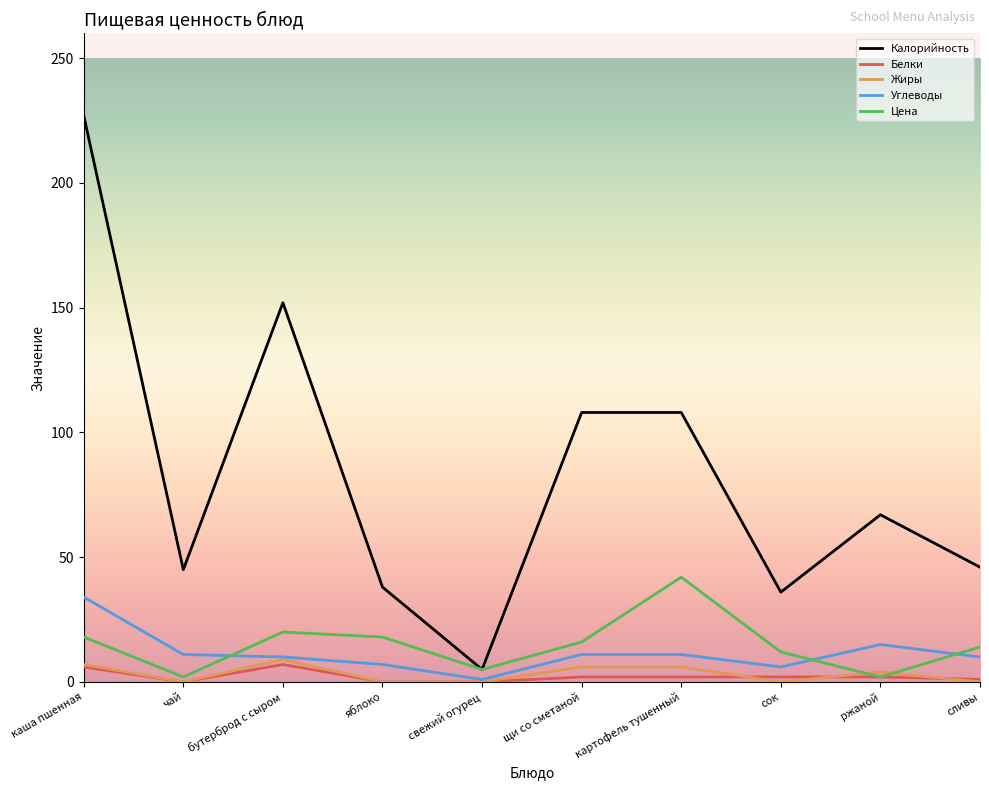

How many interior local valleys does the Калорийность series have?

3